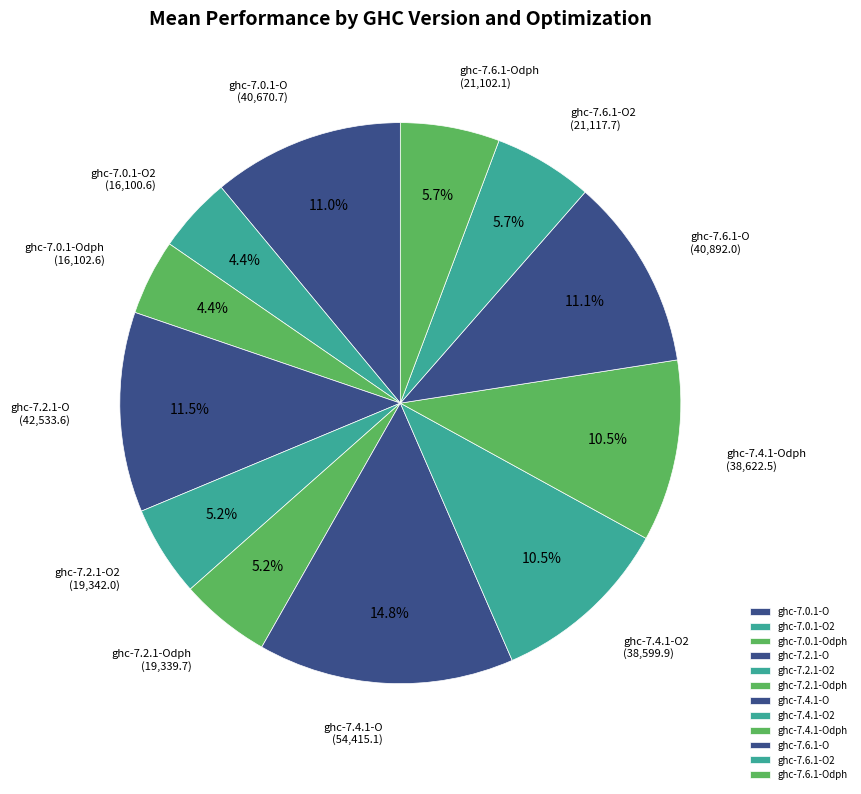

The ghc-7.6.1-O2 slice represents 6% of the pie. True or false?

True